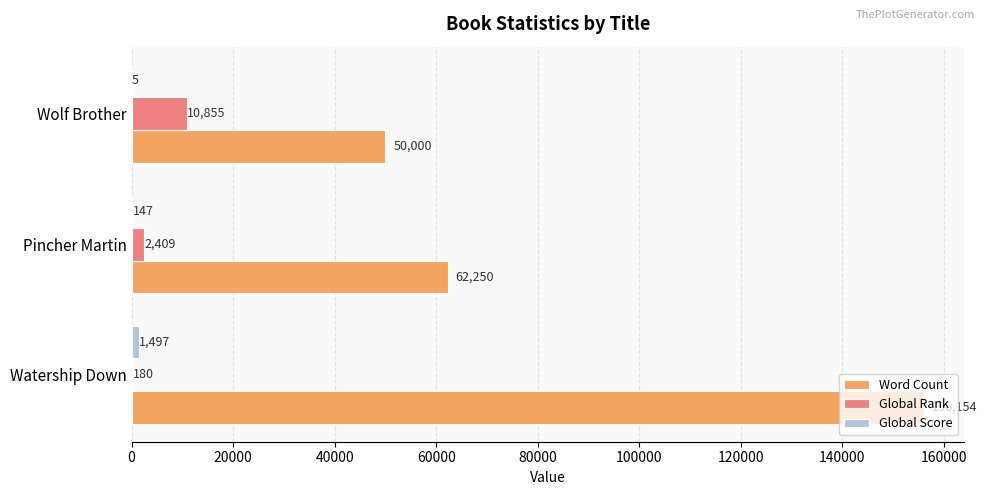

Is it true that Word Count equals 62250 at Pincher Martin?

True